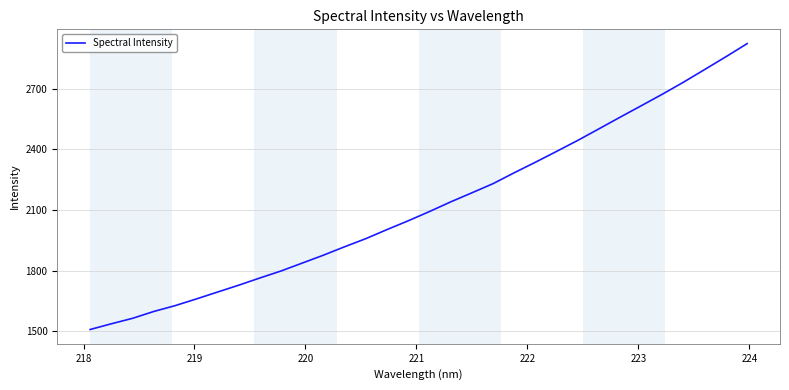

What is the smallest value displayed?

1509.1